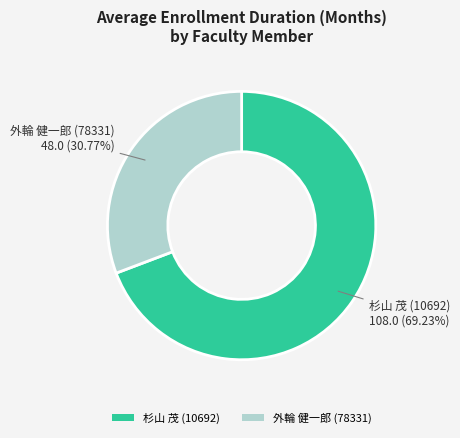

What is the smallest slice in the pie chart?

外輪 健一郎 (78331)